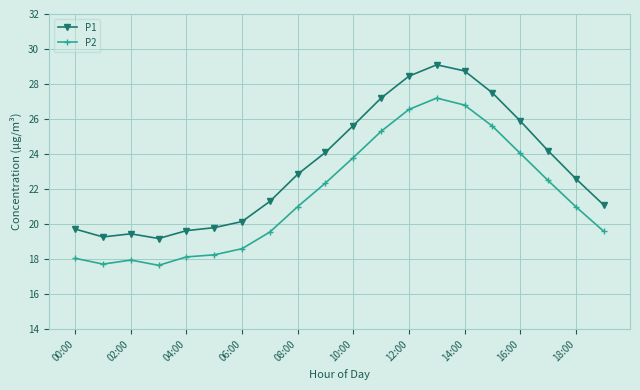

True or false: P2 has more than 1 points higher than both neighbors.

True